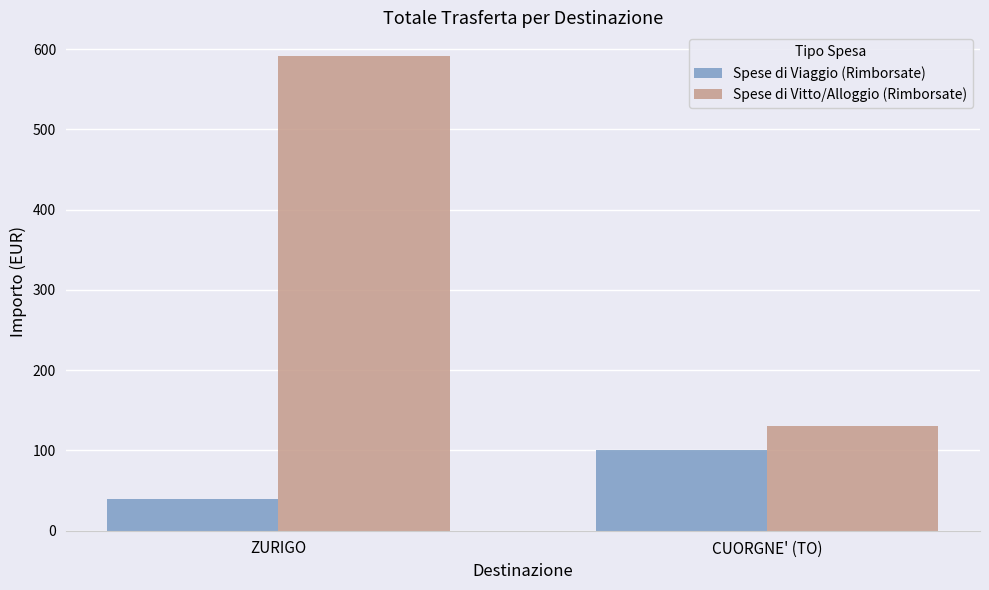

What is the label of the 2nd bar from the left?

CUORGNE' (TO)